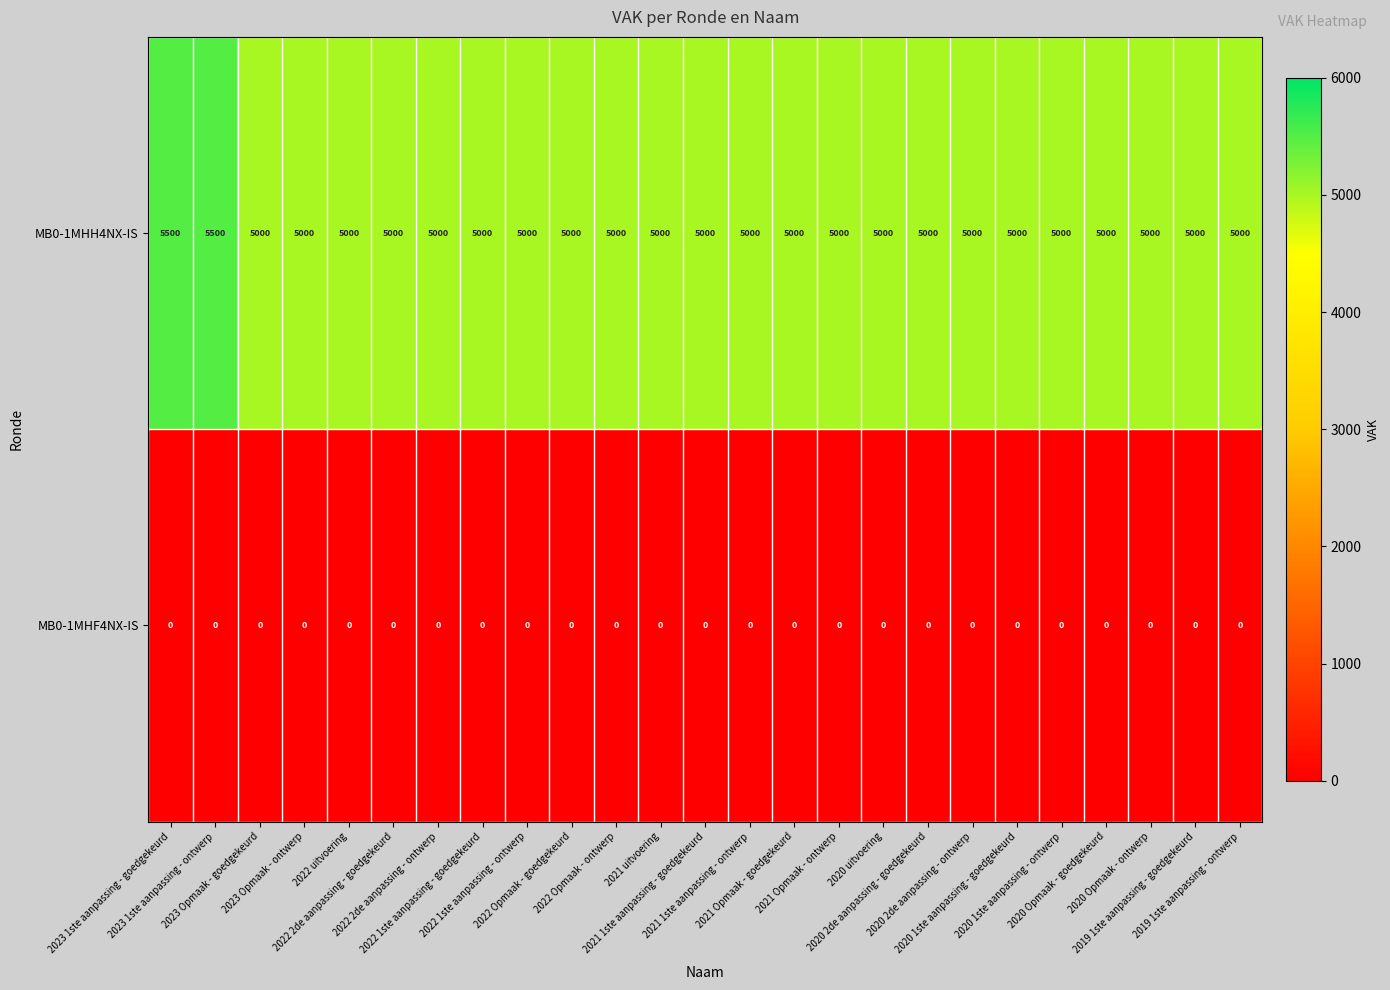

Rank the series at 2023 1ste aanpassing - ontwerp from lowest to highest value.

MB0-1MHF4NX-IS, MB0-1MHH4NX-IS